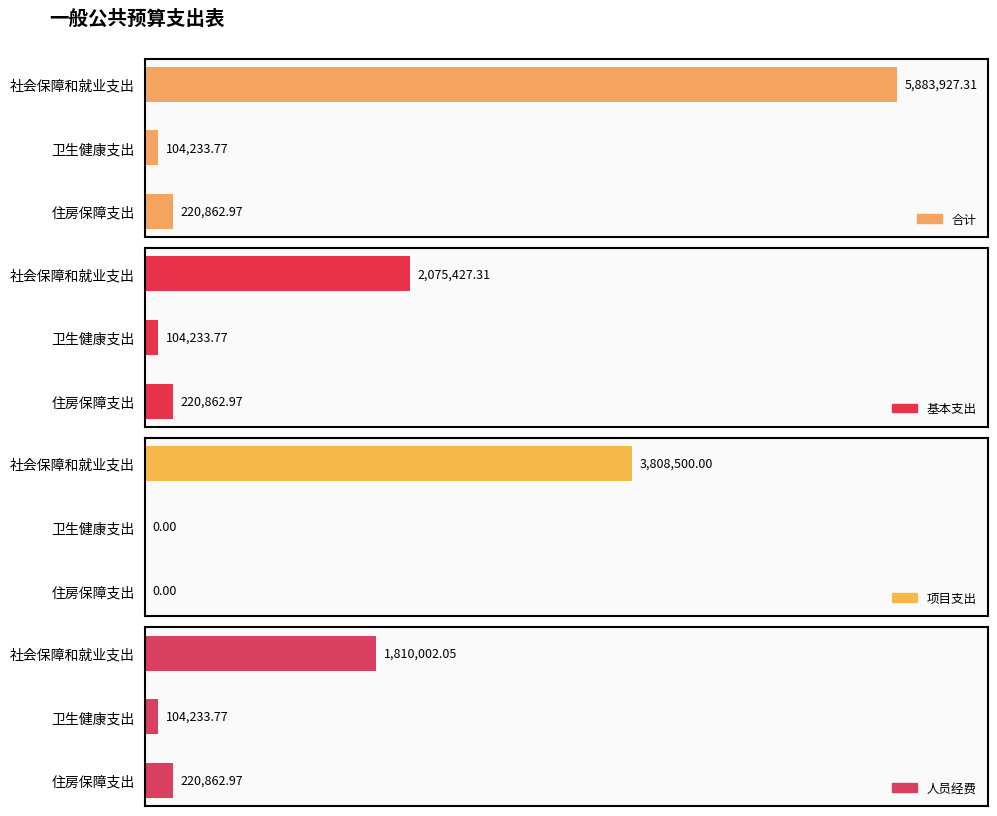

How many bars are there in each group?

4